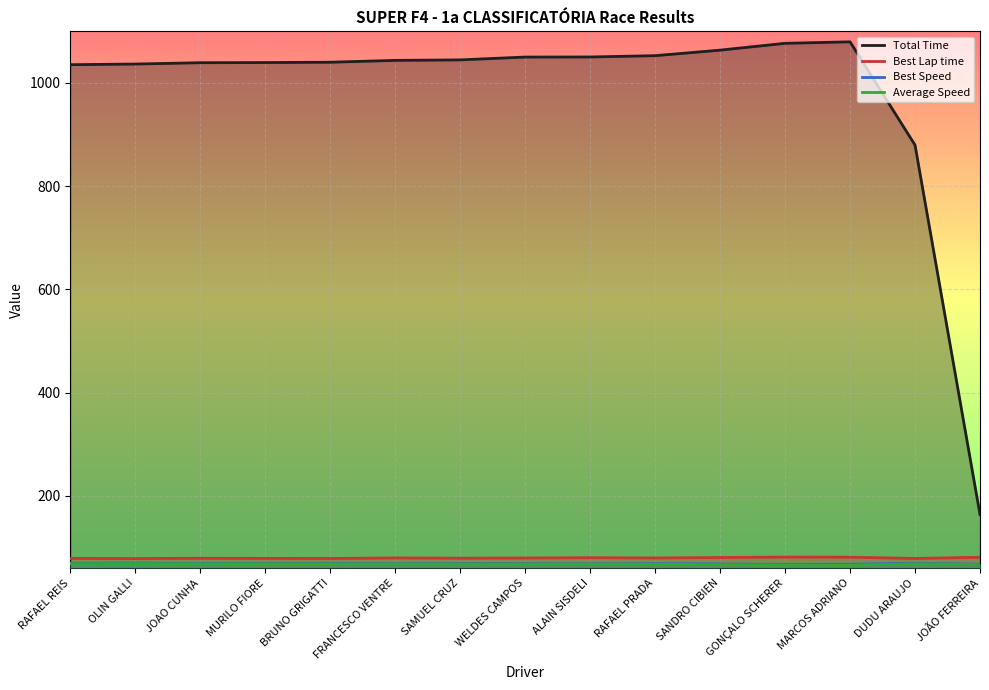

Does the chart display data point markers on the line(s)?

No